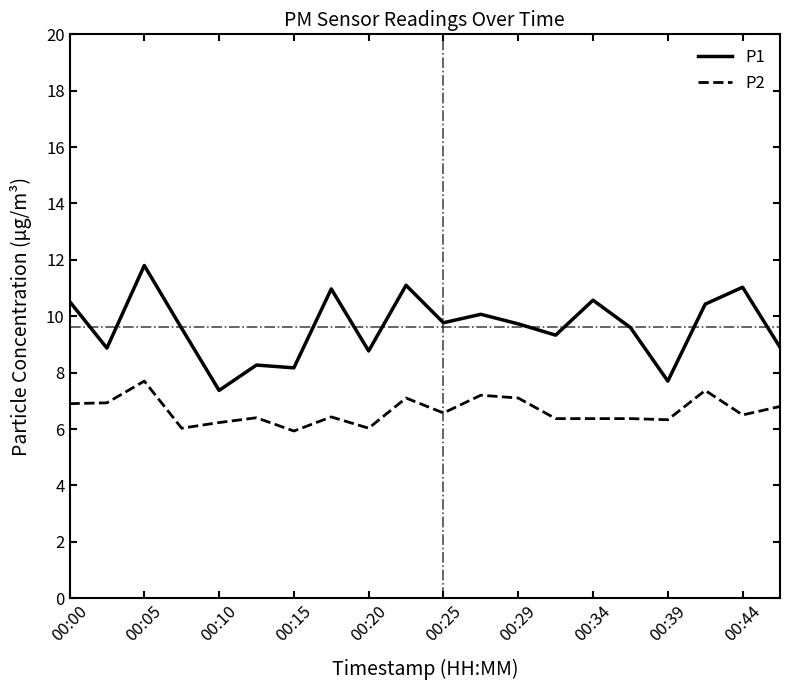

How many lines are shown in the chart?

2